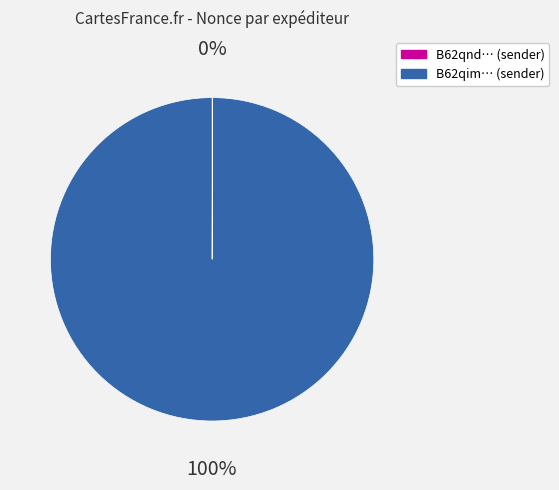

Is there a majority slice in this chart?

Yes